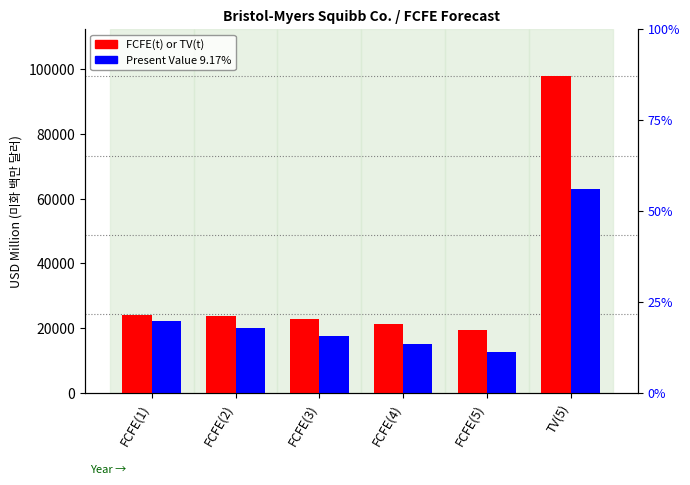

How many series are shown in this chart?

2